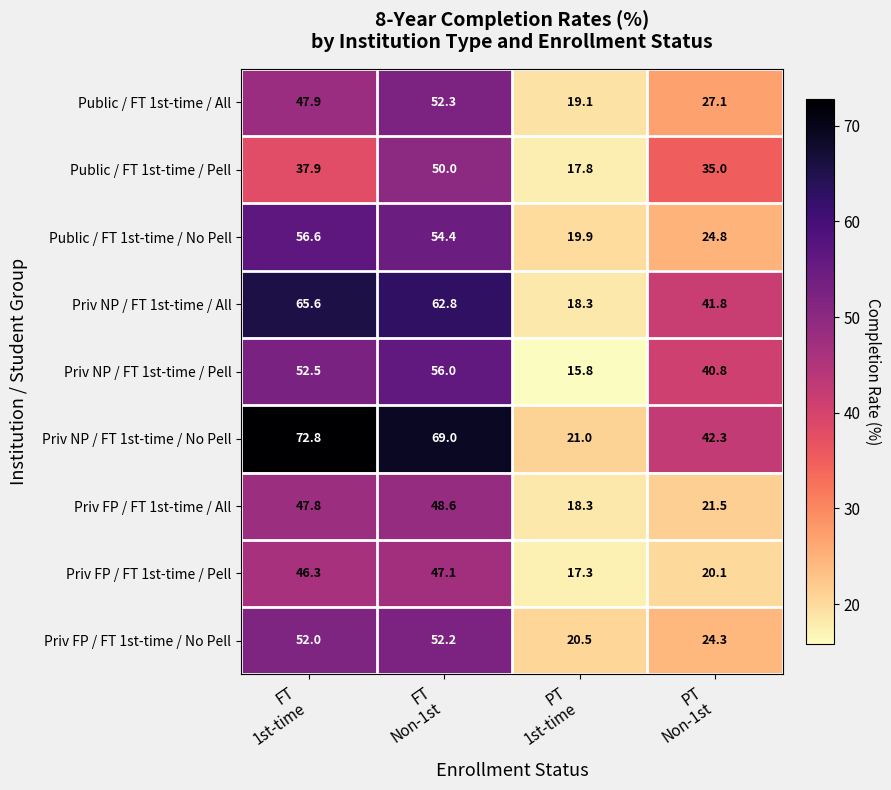

Which category has the highest value across all series?

FT
1st-time